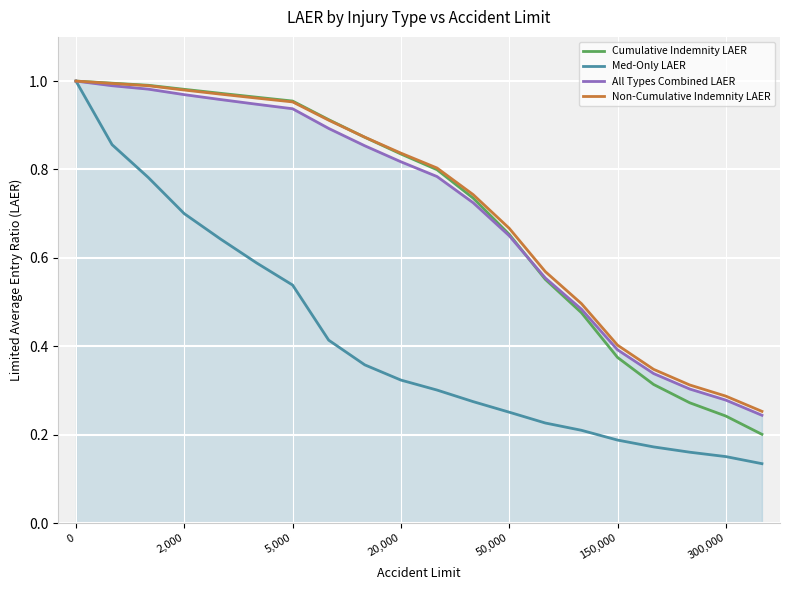

Which series has the widest spread of values?

Med-Only LAER